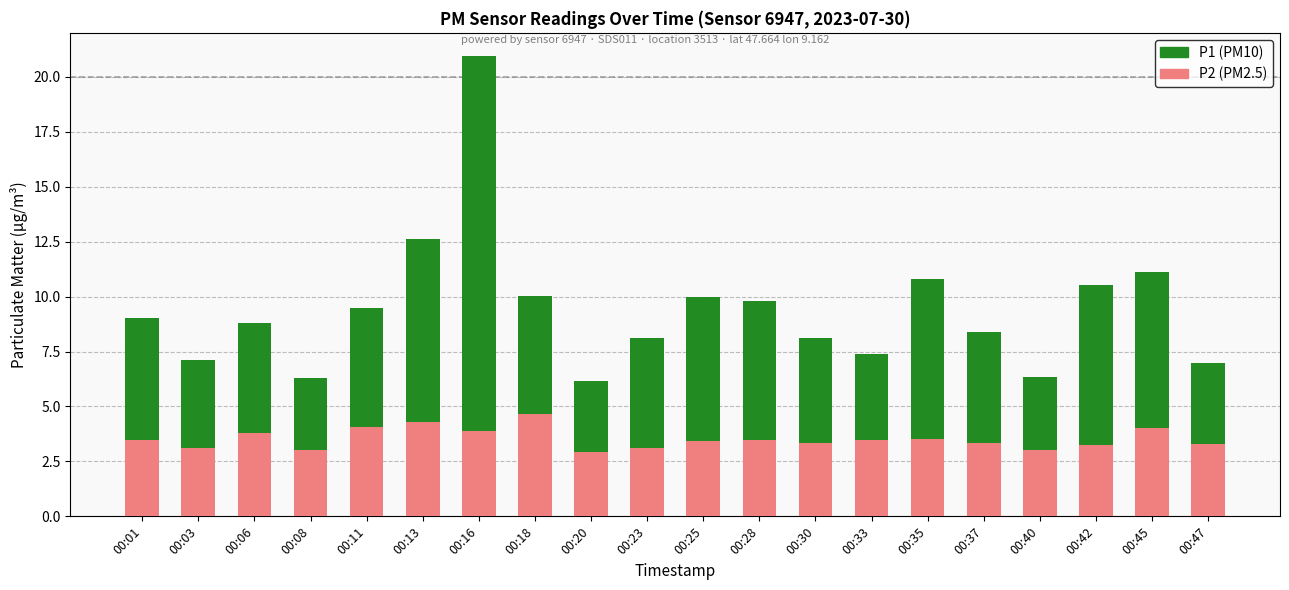

How many distinct data groups are displayed?

2